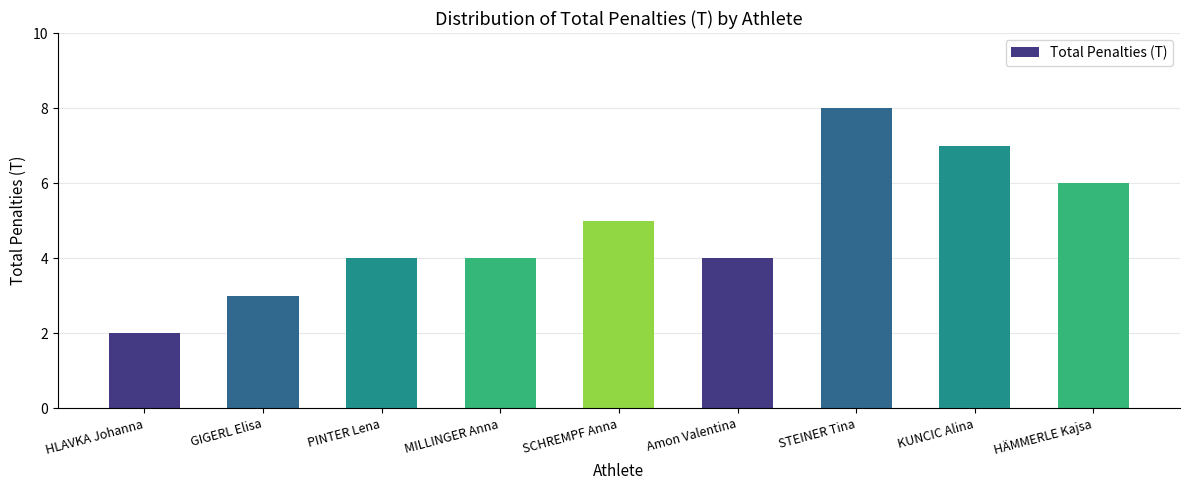

At which category does the chart reach its minimum across all series?

HLAVKA Johanna